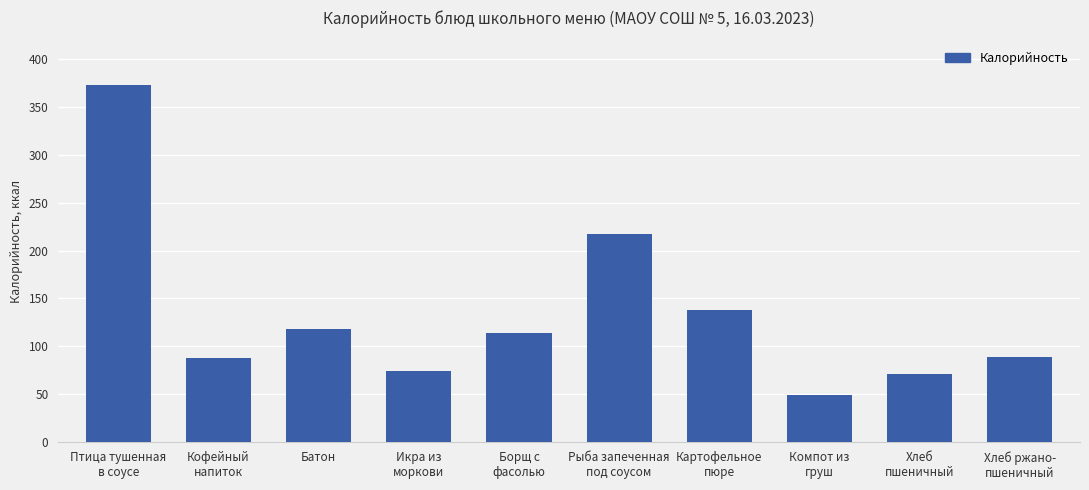

The chart shows a value of 97 at Хлеб
пшеничный. True or false?

False